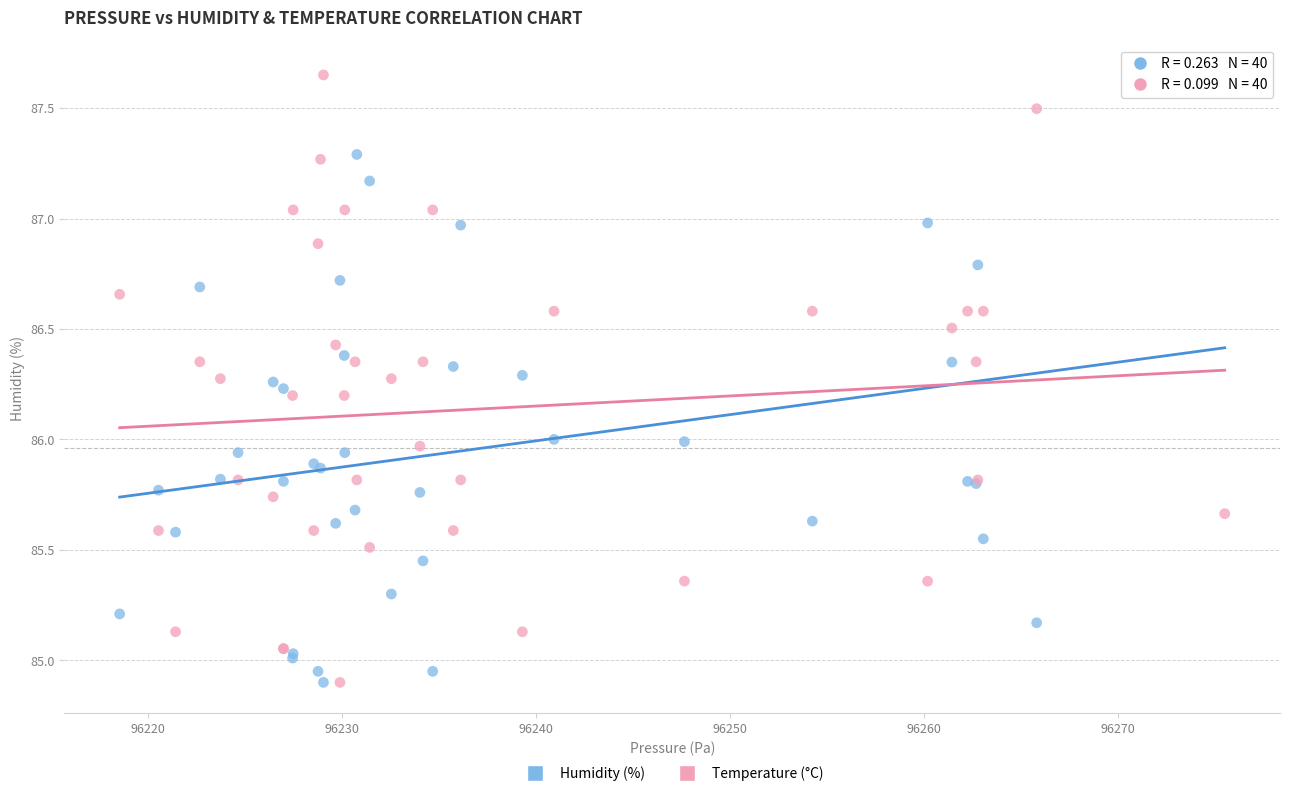

What is the X range (max minus min) for the scatter plot?

56.9